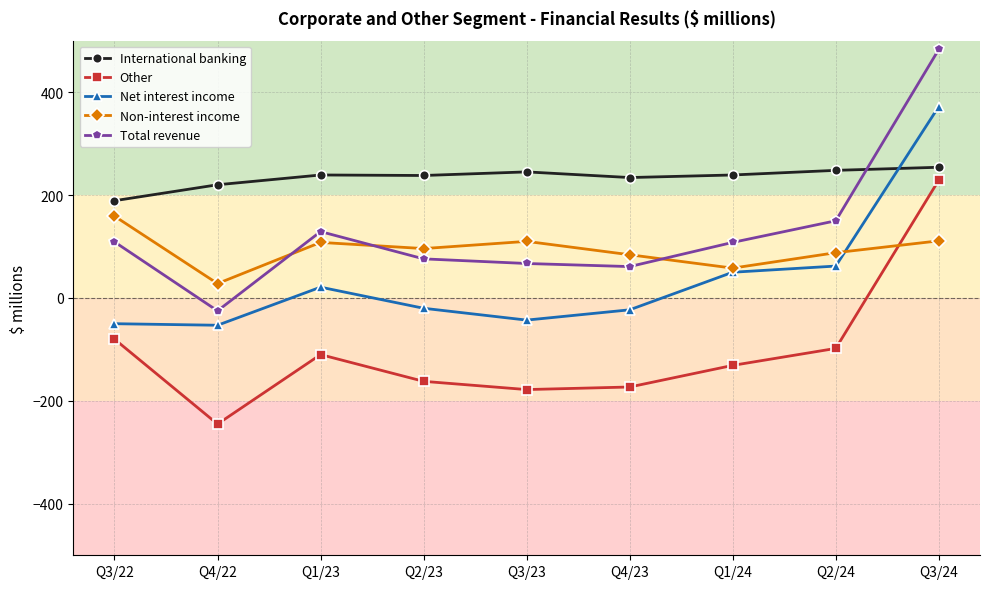

How many values in the Total revenue series are below 108?

4